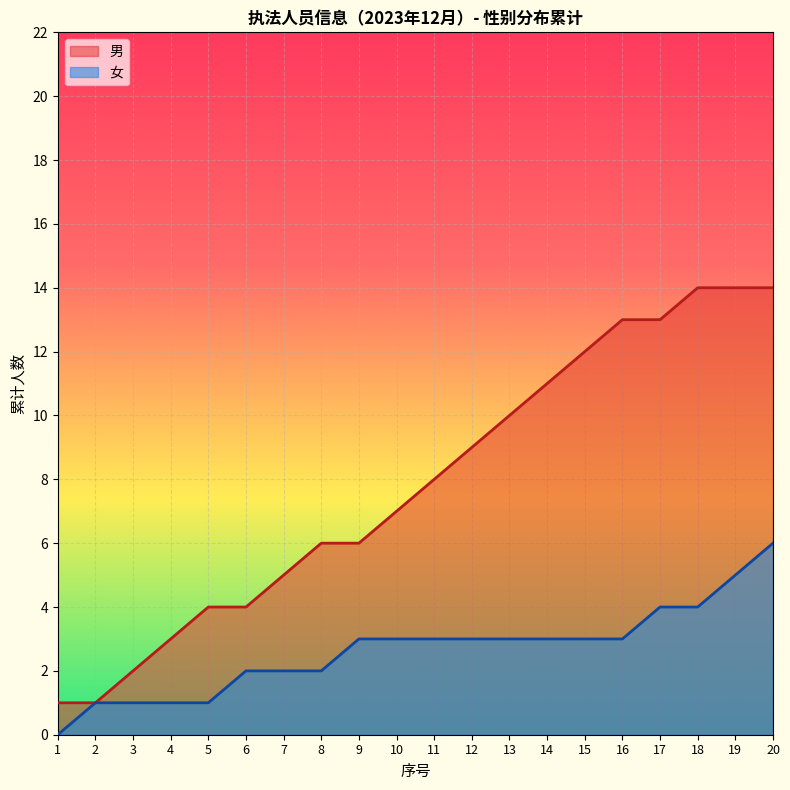

What is the difference between the second highest and minimum values?

13